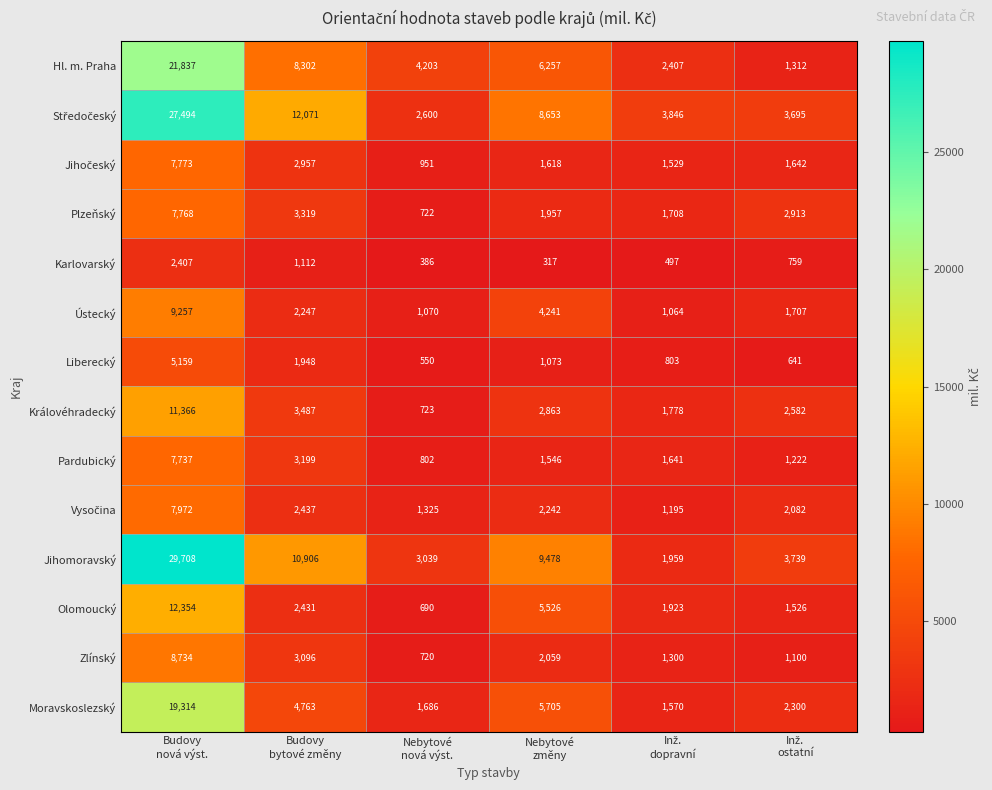

Which series has the largest total across all categories?

Jihomoravský